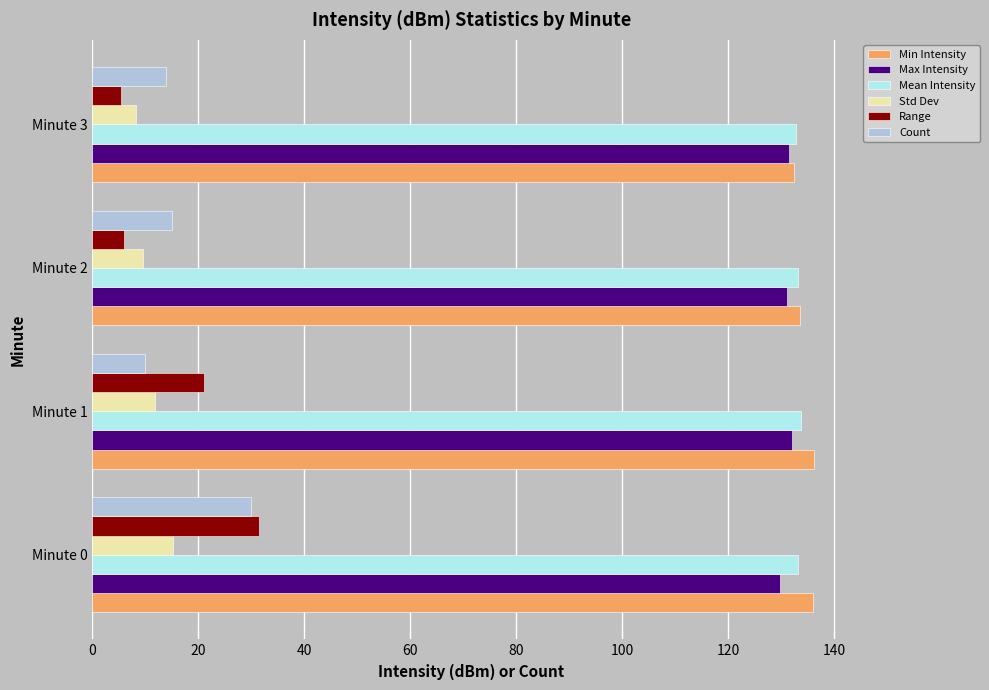

What is the difference between the maximum and minimum values in the Min Intensity series?

3.8